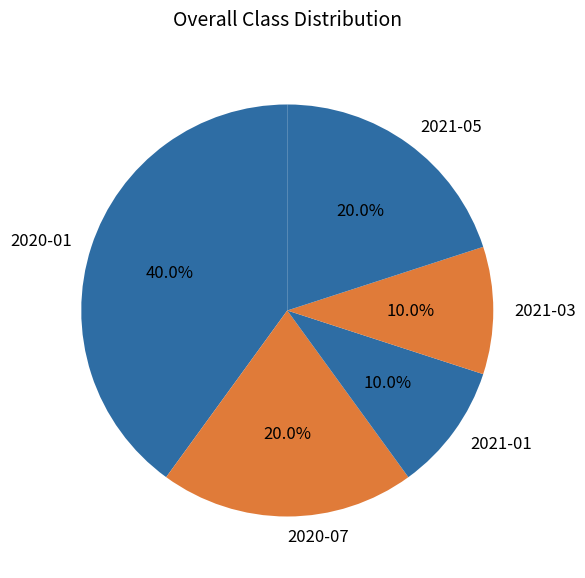

Count the number of slices in the pie.

5